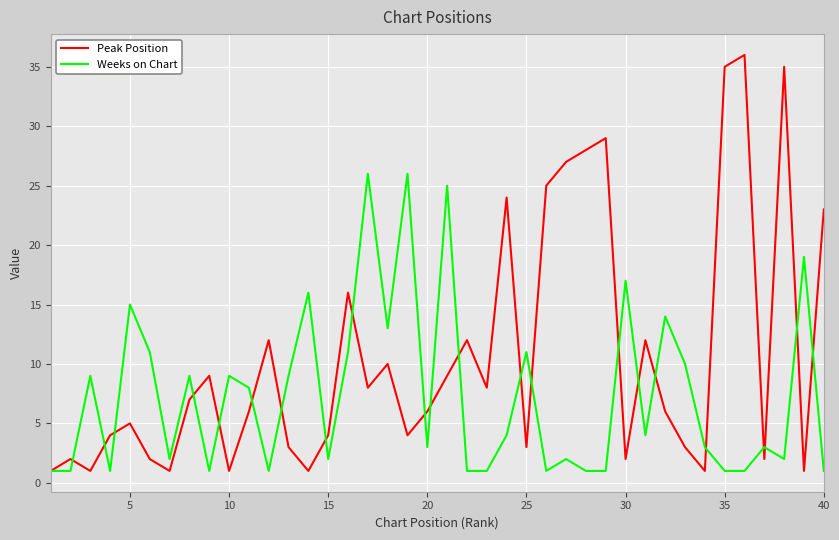

What are all the series names shown in the legend?

Peak Position, Weeks on Chart